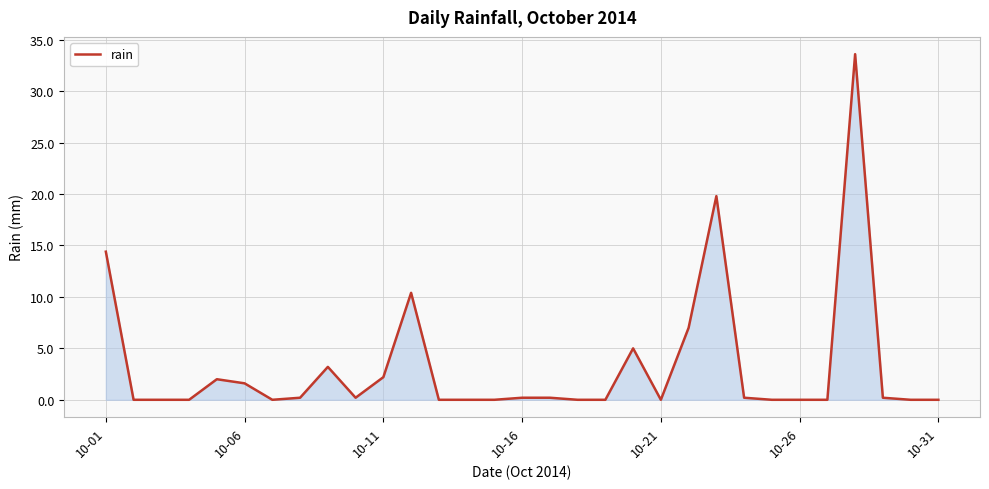

What is the greatest value displayed?

33.6